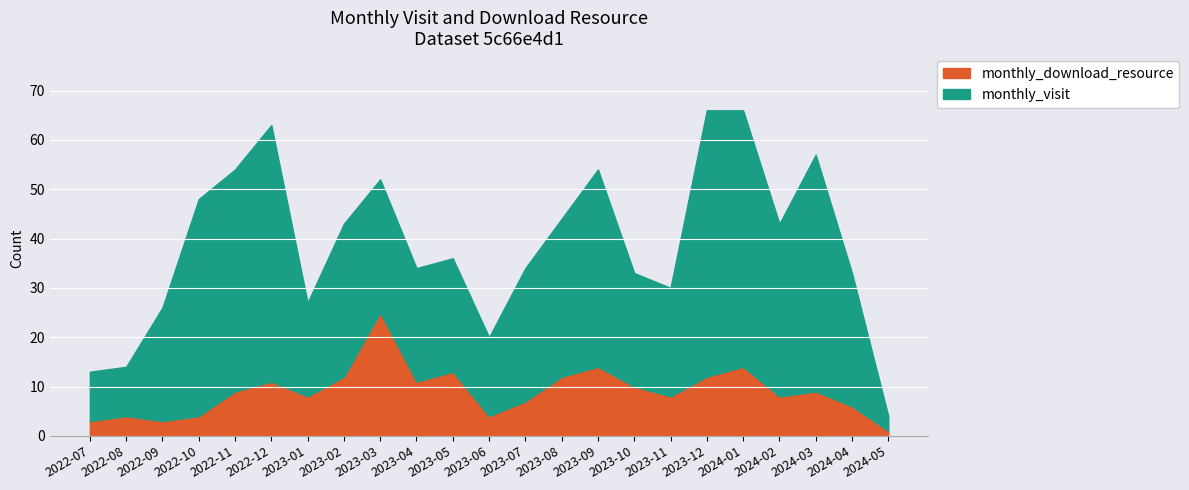

True or false: monthly_download_resource and monthly_visit cross at least once.

False